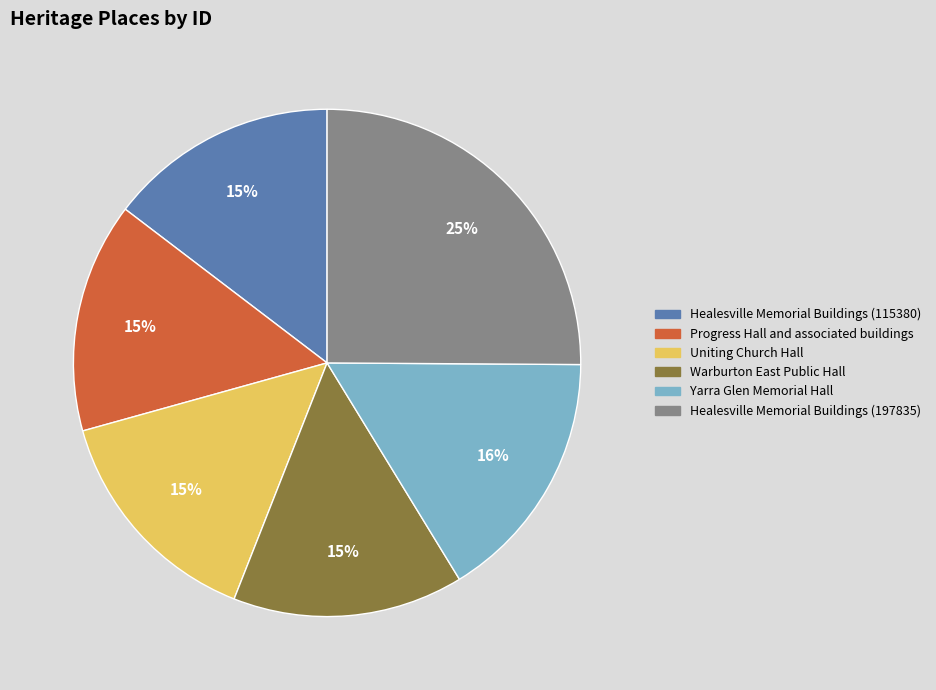

Is there any slice that represents more than half of the pie?

No